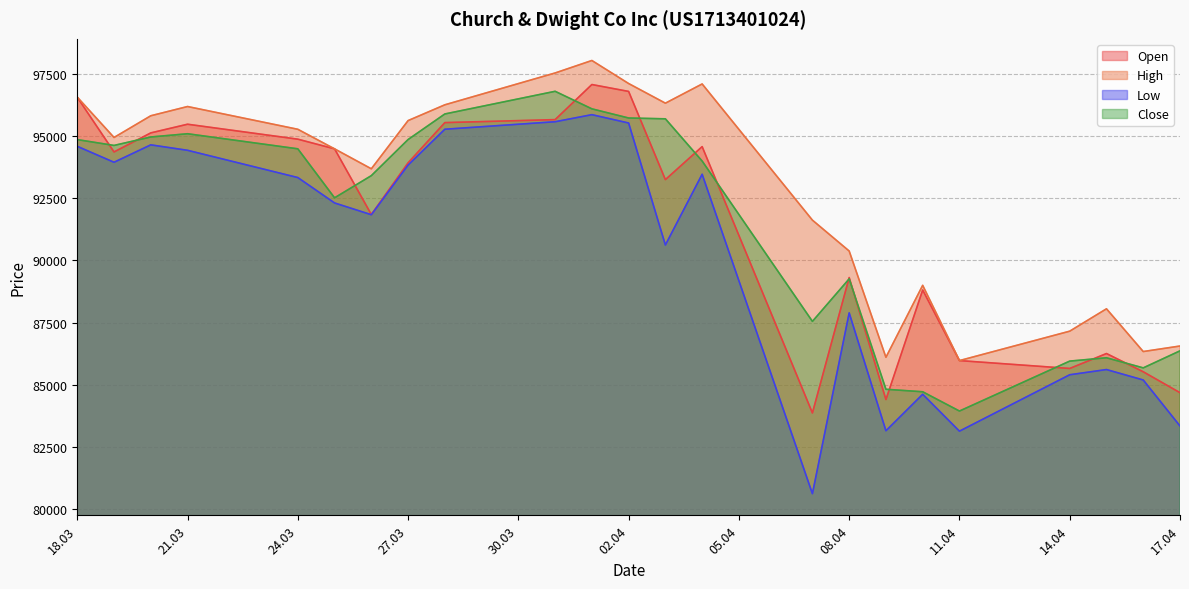

The value of Low at 28.03.2025 is 95263. True or false?

True